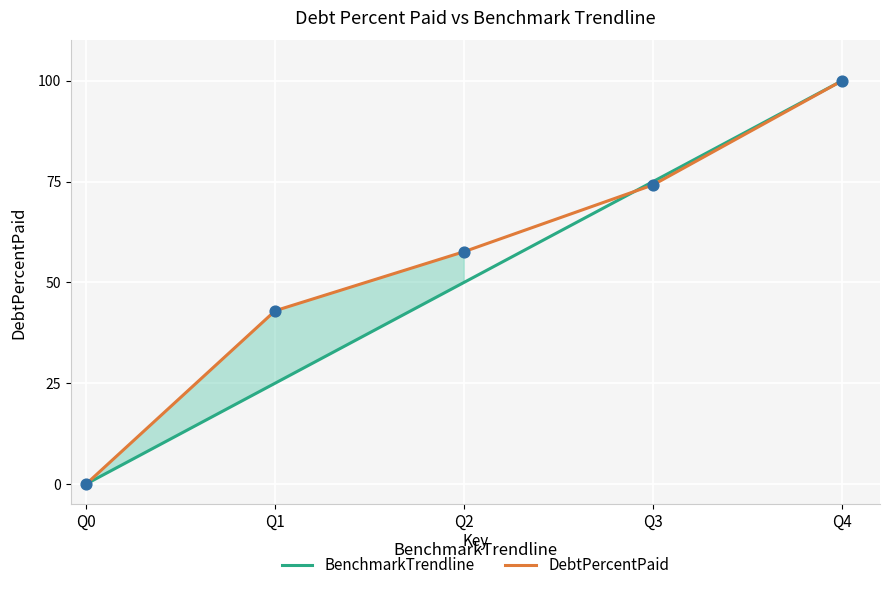

Which series reaches the maximum Y coordinate?

BenchmarkTrendline